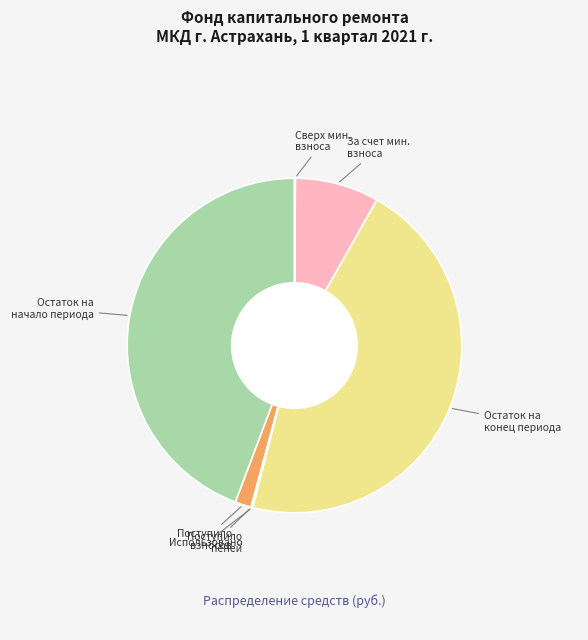

Does any single category account for the majority?

No